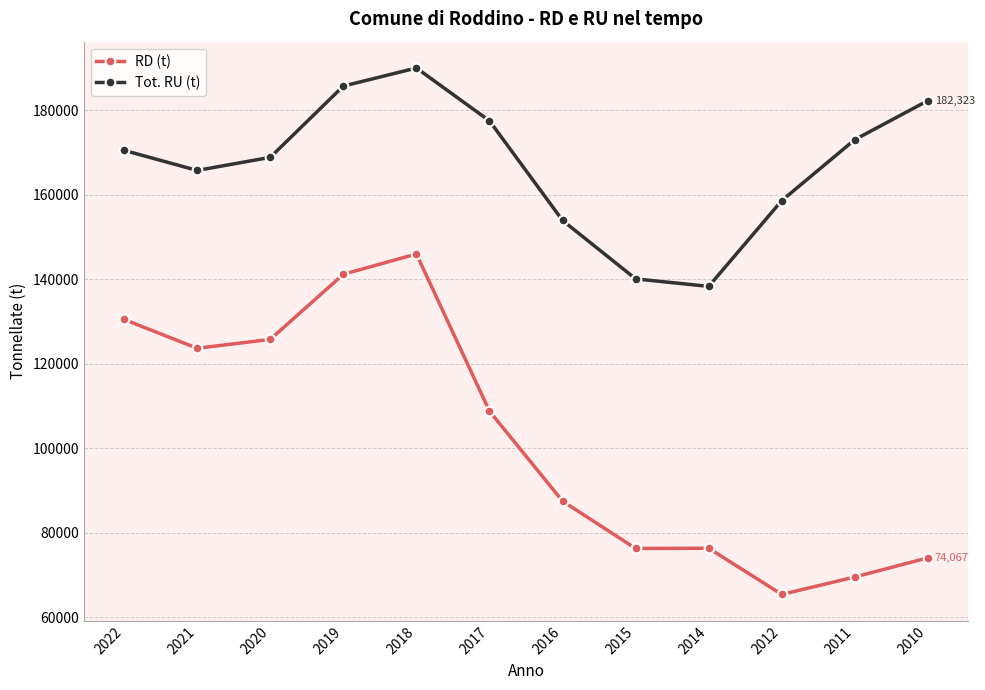

True or false: Tot. RU (t) and RD (t) intersect in this chart.

False